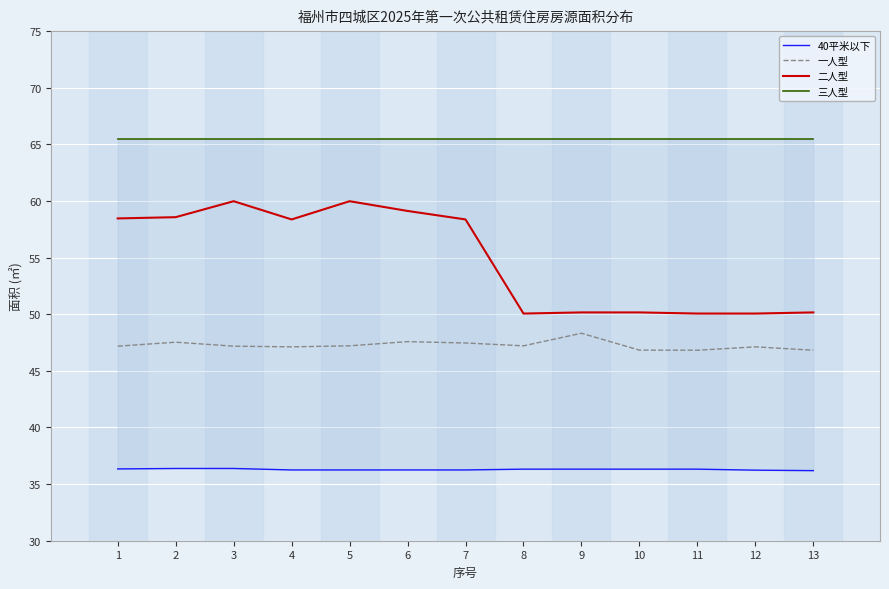

True or false: 二人型 and 一人型 cross at least once.

False